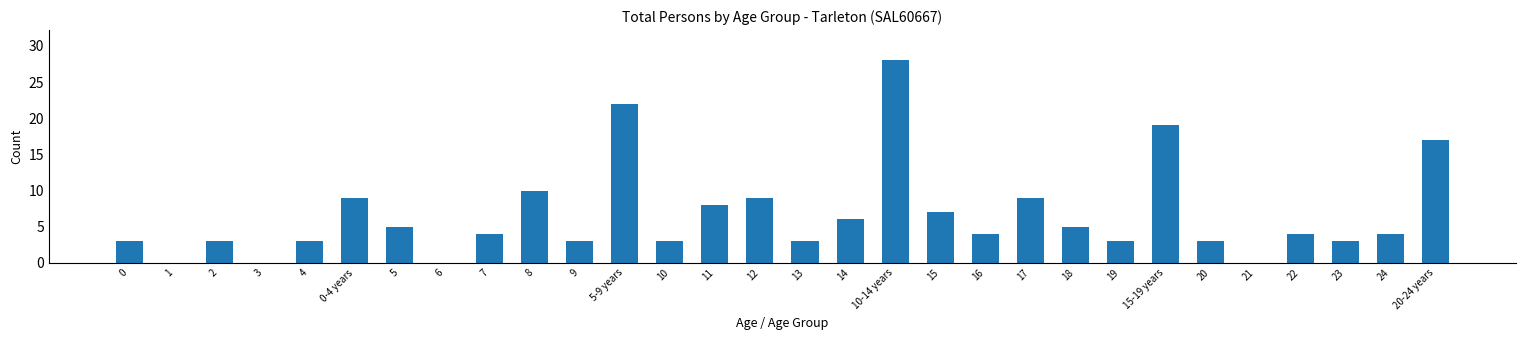

Reading right to left, what are all the values shown in this chart?

20-24 years=17	24=4	23=3	22=4	21=0	20=3	15-19 years=19	19=3	18=5	17=9	16=4	15=7	10-14 years=28	14=6	13=3	12=9	11=8	10=3	5-9 years=22	9=3	8=10	7=4	6=0	5=5	0-4 years=9	4=3	3=0	2=3	1=0	0=3